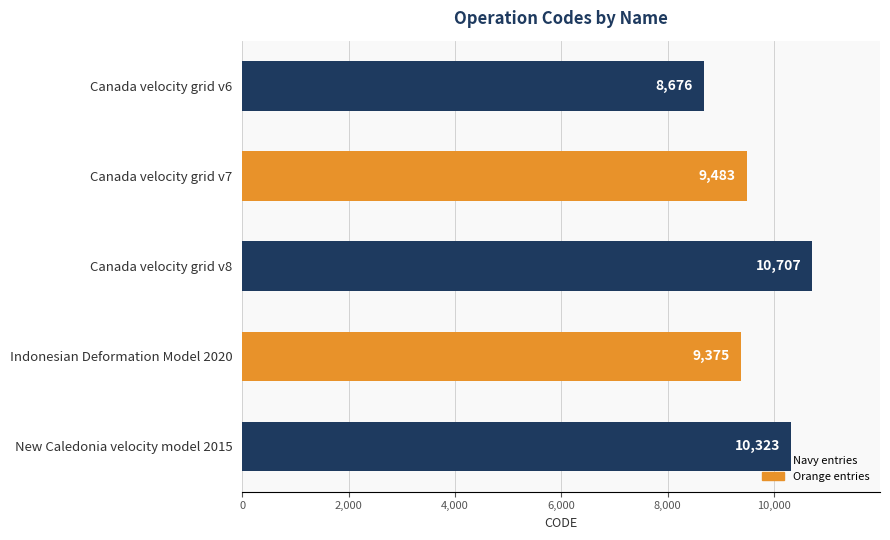

Rank the categories by value from lowest to highest.

Canada velocity grid v6, Indonesian Deformation Model 2020, Canada velocity grid v7, New Caledonia velocity model 2015, Canada velocity grid v8